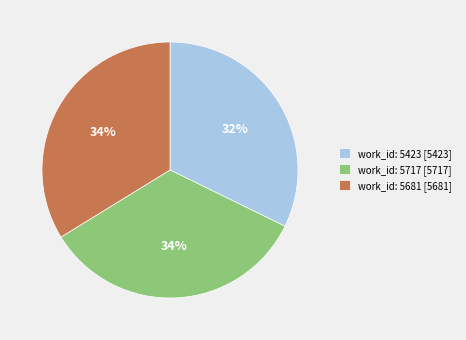

To the nearest percent, what is the combined percentage of work_id: 5681 and work_id: 5423?

66%